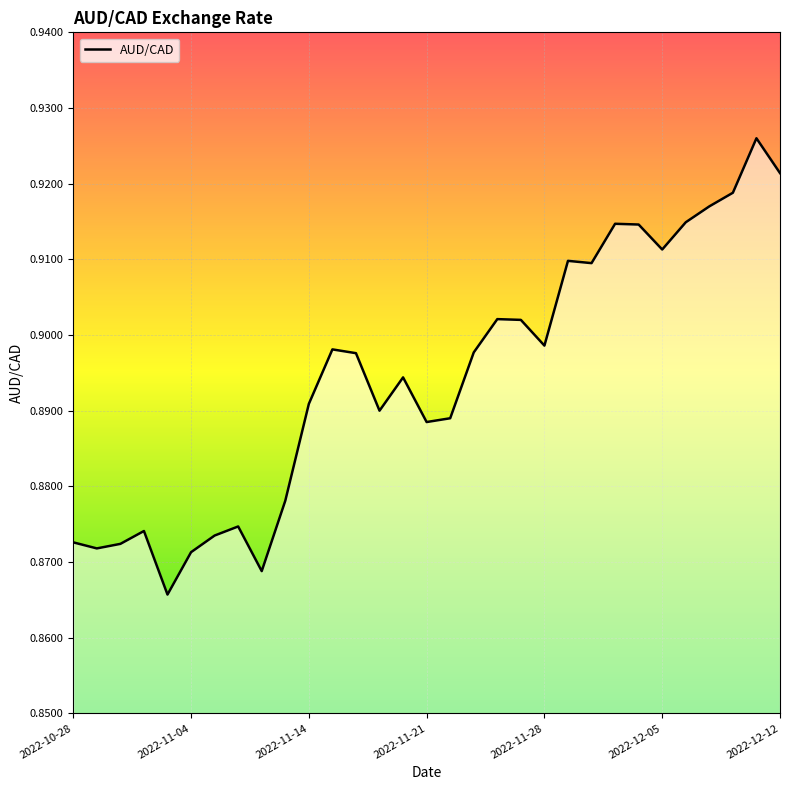

What position from the left is 2022-11-21?

16